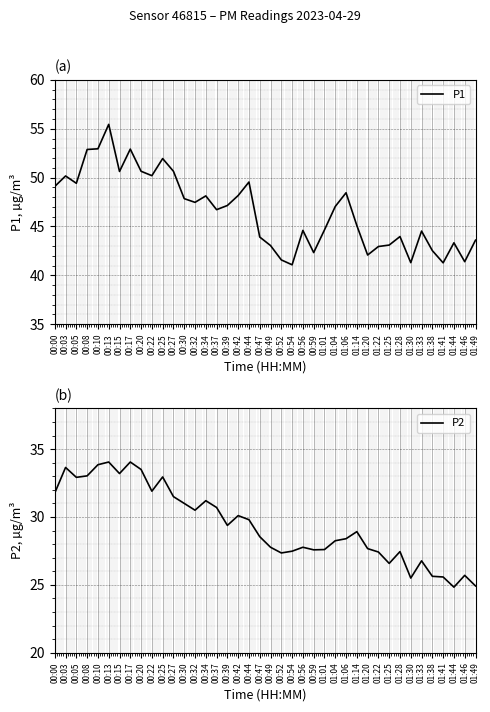

Between 00:30 and 00:54, which series saw the biggest shift?

P1